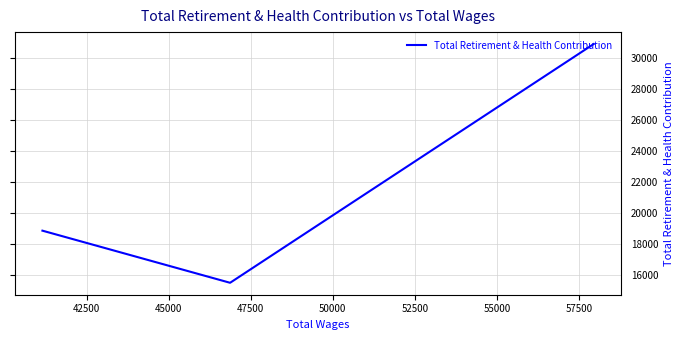

How many distinct data groups are displayed?

1